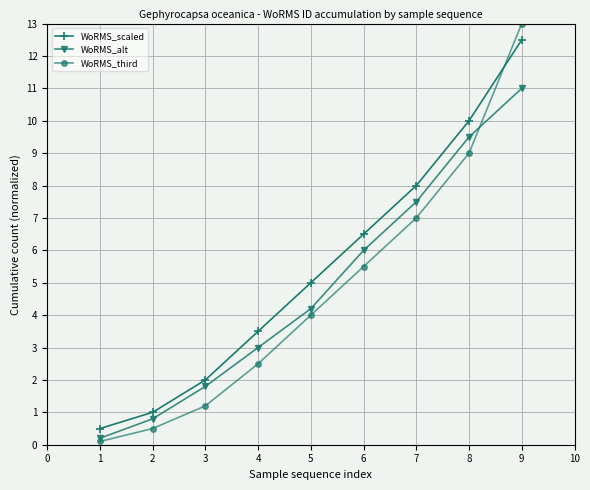

Reading left to right, what are all the values shown in this chart?

WoRMS_scaled: 1=0.5	2=1.0	3=2.0	4=3.5	5=5.0	6=6.5	7=8.0	8=10.0	9=12.5
WoRMS_alt: 1=0.2	2=0.8	3=1.8	4=3.0	5=4.2	6=6.0	7=7.5	8=9.5	9=11.0
WoRMS_third: 1=0.1	2=0.5	3=1.2	4=2.5	5=4.0	6=5.5	7=7.0	8=9.0	9=13.0